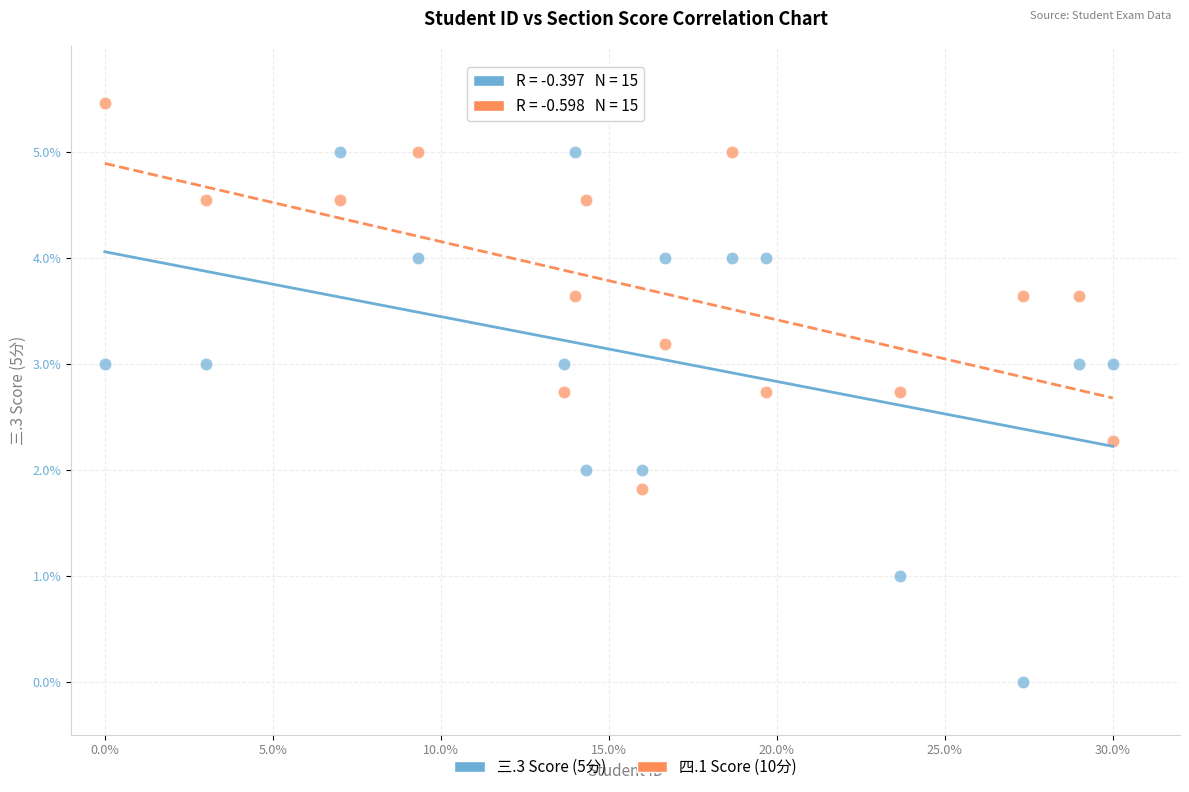

What are all the series names shown in the legend?

三.3 Score (5分), 四.1 Score (10分)